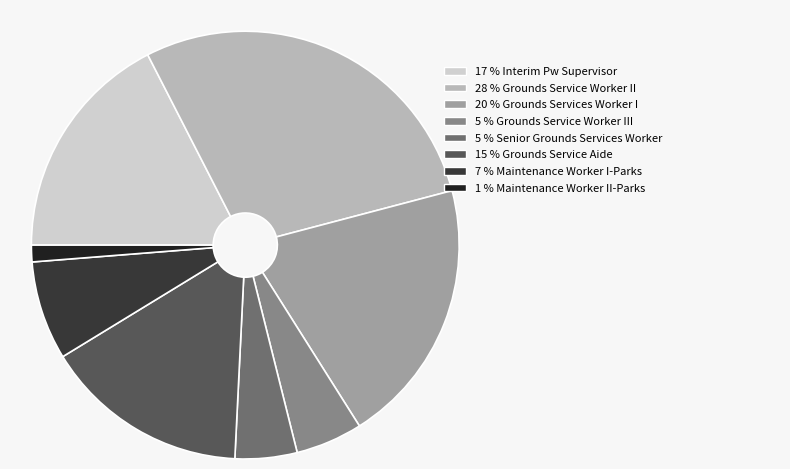

Is there any slice that represents more than half of the pie?

No